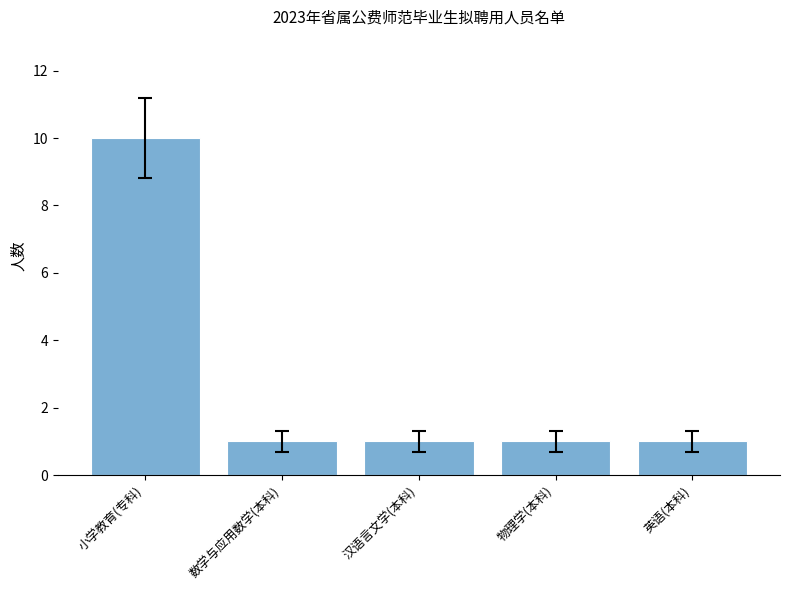

What is the label of the 1st bar from the right?

英语(本科)